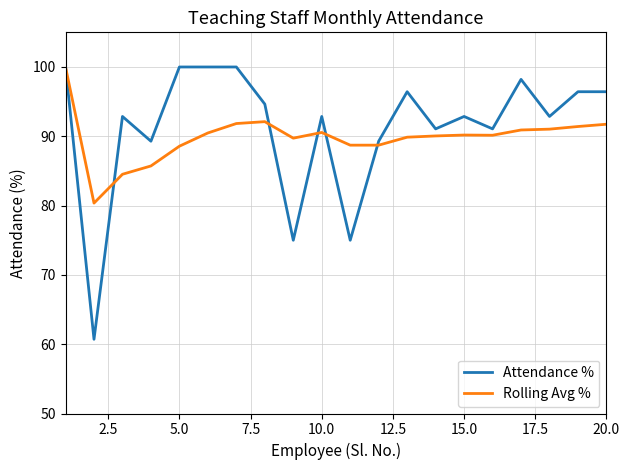

Which series has the largest range (max minus min)?

Attendance %